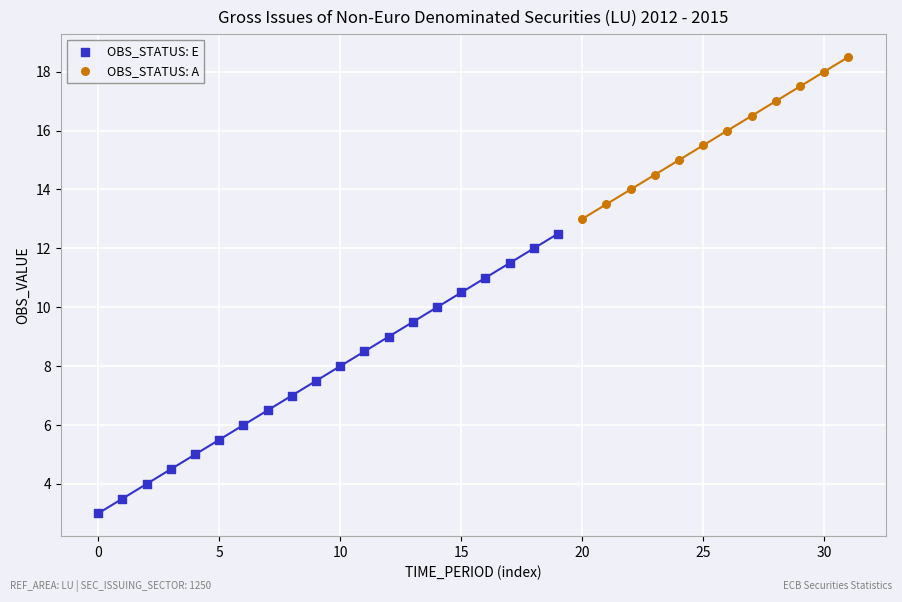

Which series has the largest Y range (max minus min)?

OBS_STATUS: E